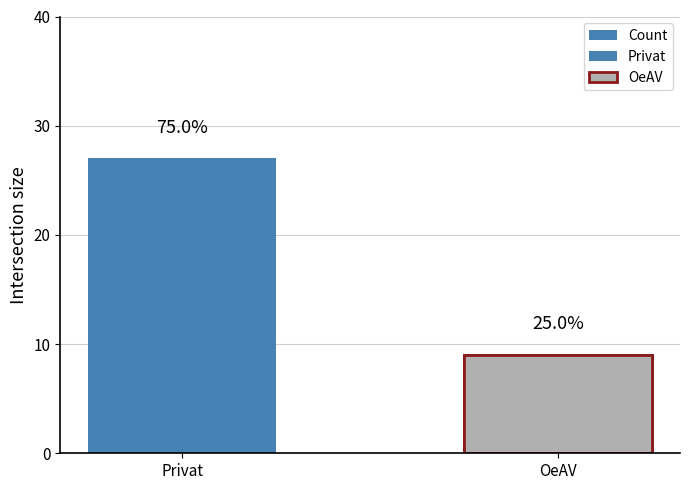

What is the change in value from Privat to OeAV?

-18